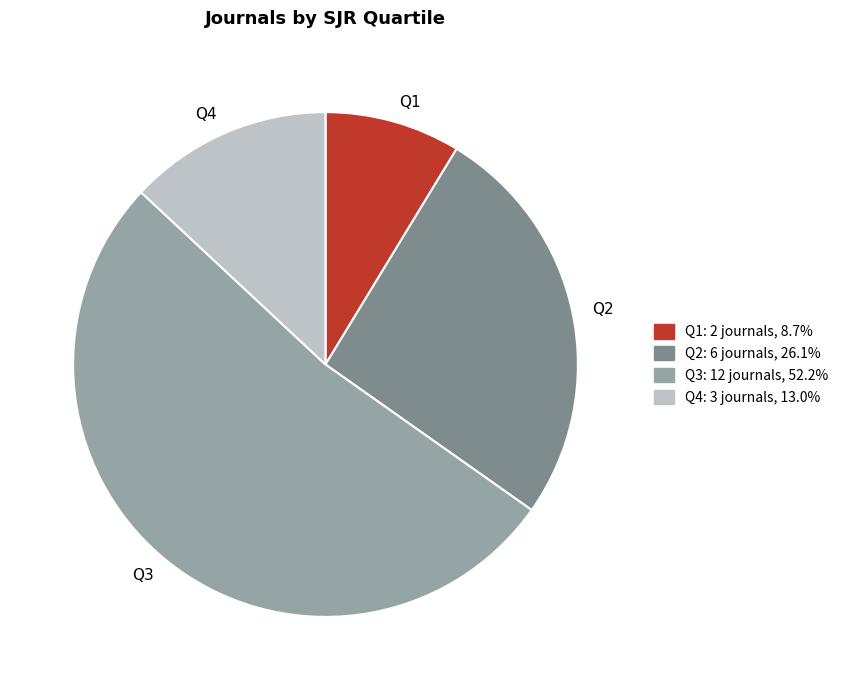

Rank the categories by value from highest to lowest.

Q3, Q2, Q4, Q1